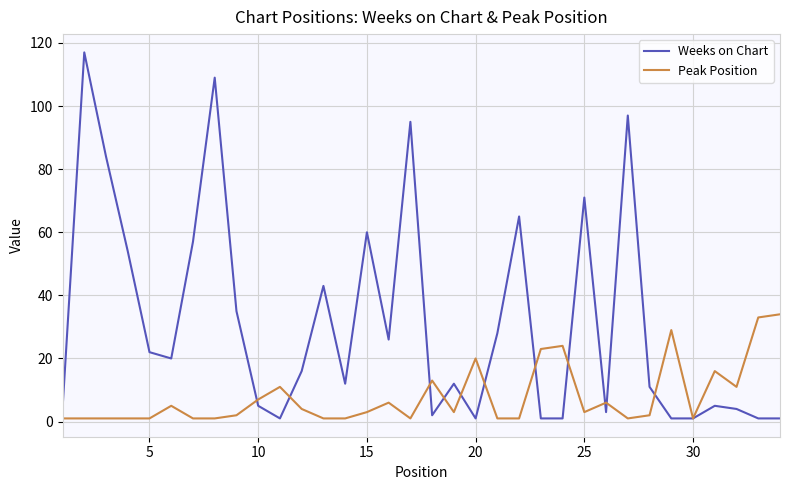

True or false: Weeks on Chart and Peak Position cross at least once.

True